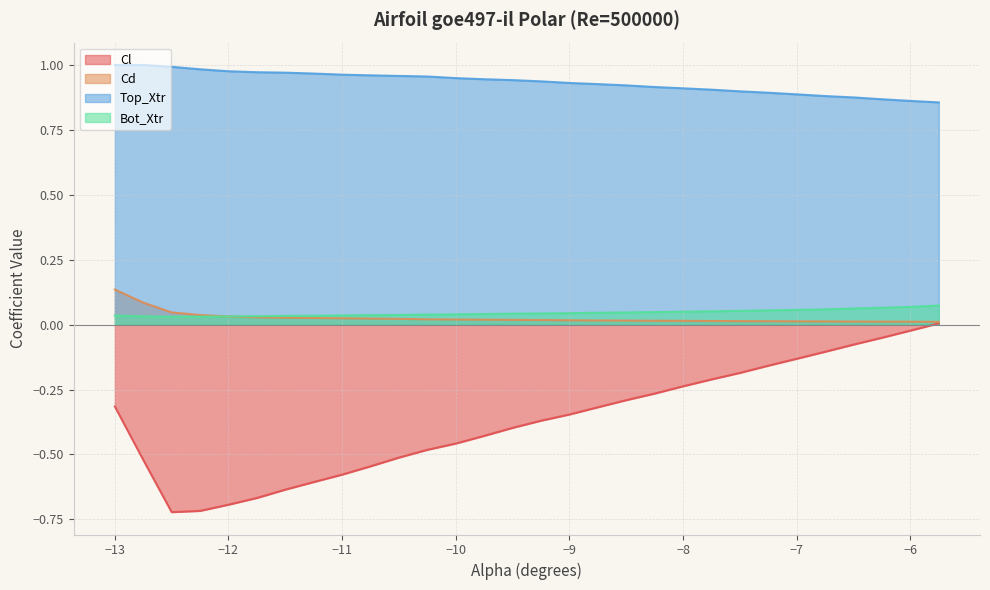

At which category does Bot_Xtr reach its first local valley?

-12.5